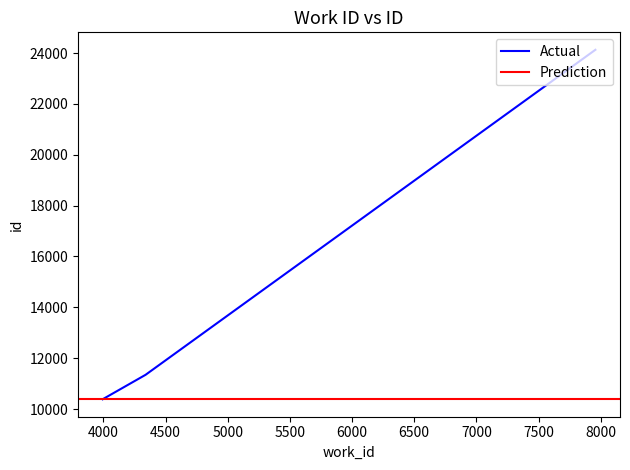

The chart shows a value of 39231 at 7957. True or false?

False